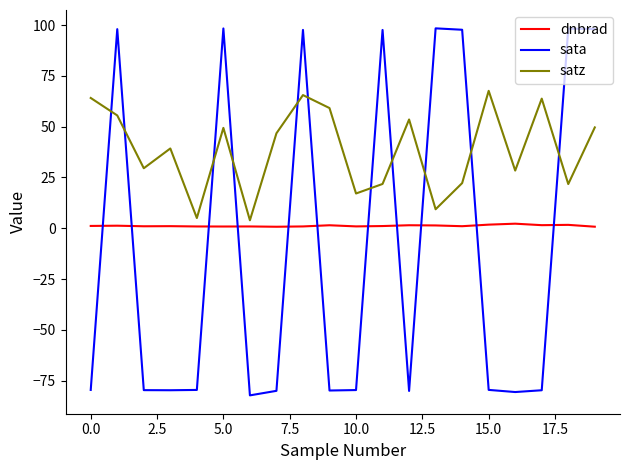

True or false: satz and dnbrad cross at least once.

False